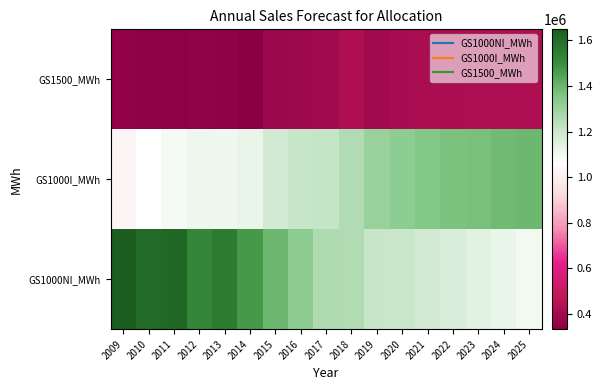

What is the total value across all series at 2020?

2946490